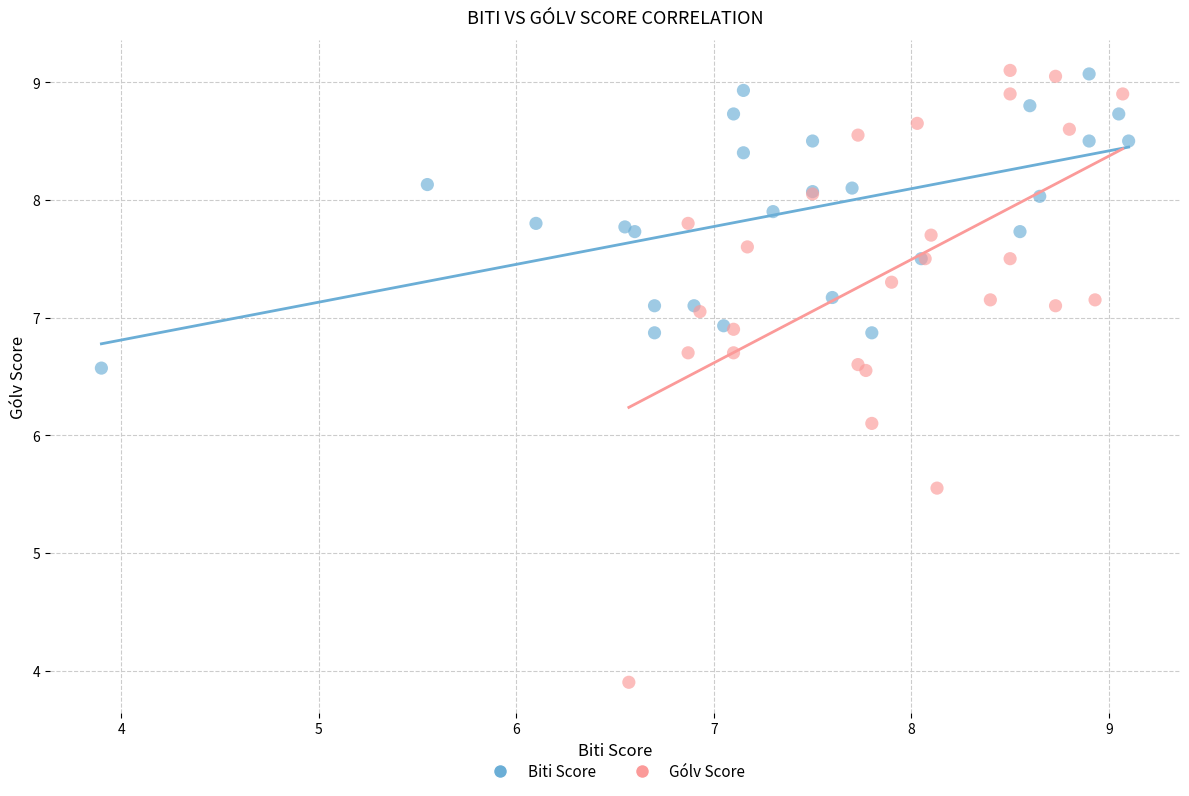

What are all the series names shown in the legend?

Biti Score, Gólv Score